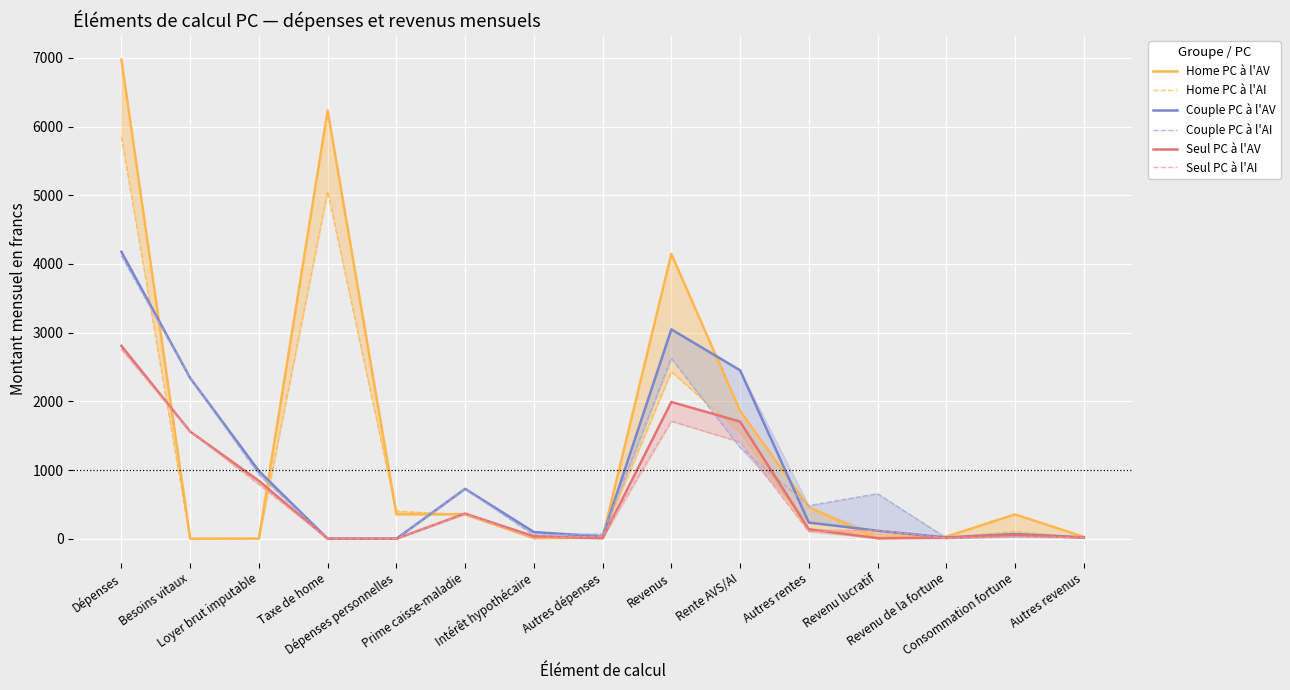

Is the value of Couple PC à l'AV at Intérêt hypothécaire greater than the value of Seul PC à l'AV at Besoins vitaux?

No